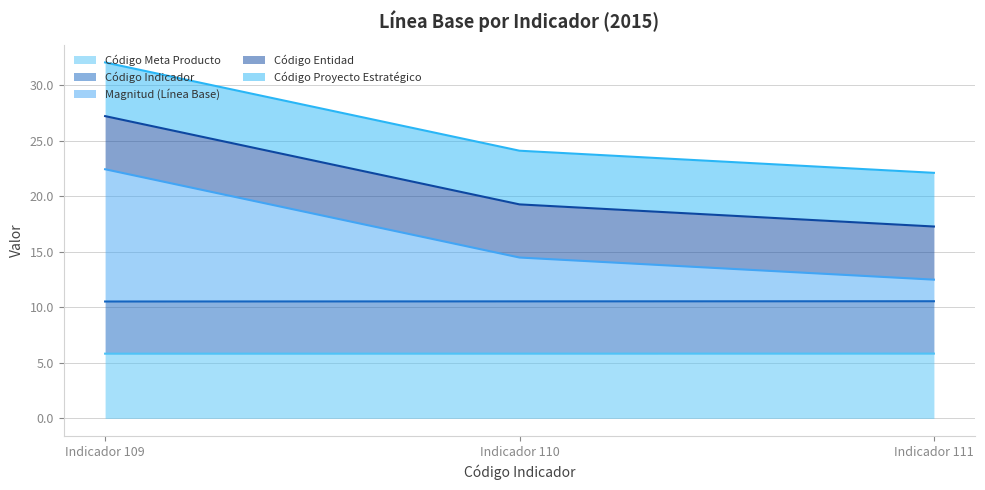

What is the maximum value for Código Meta Producto?

5.8